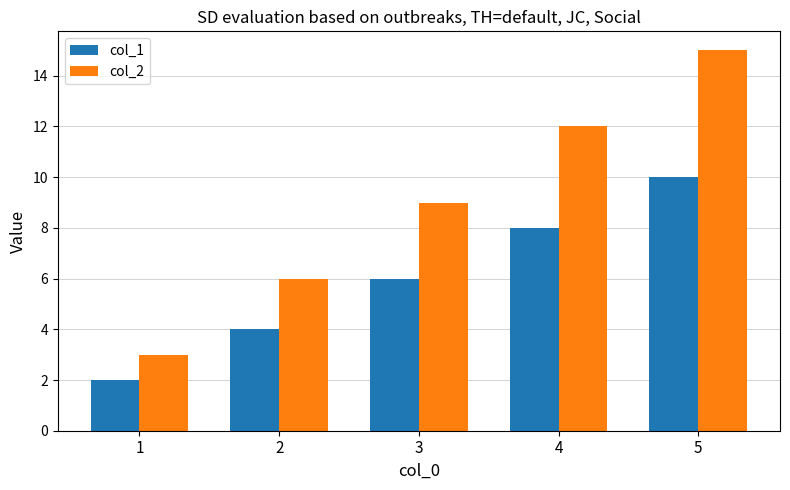

Which category has the lowest value in the col_1 series?

1